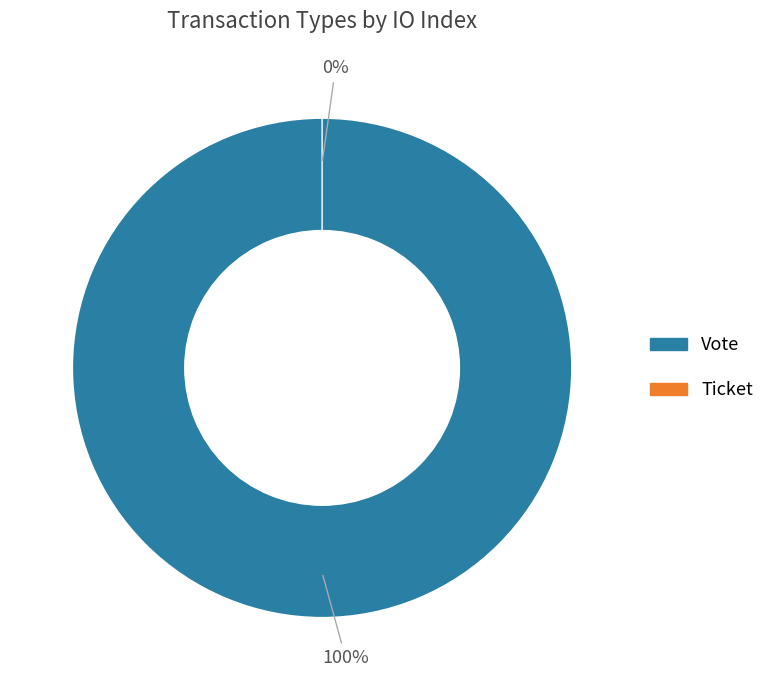

What percentage is the Vote slice, to the nearest percent?

100%